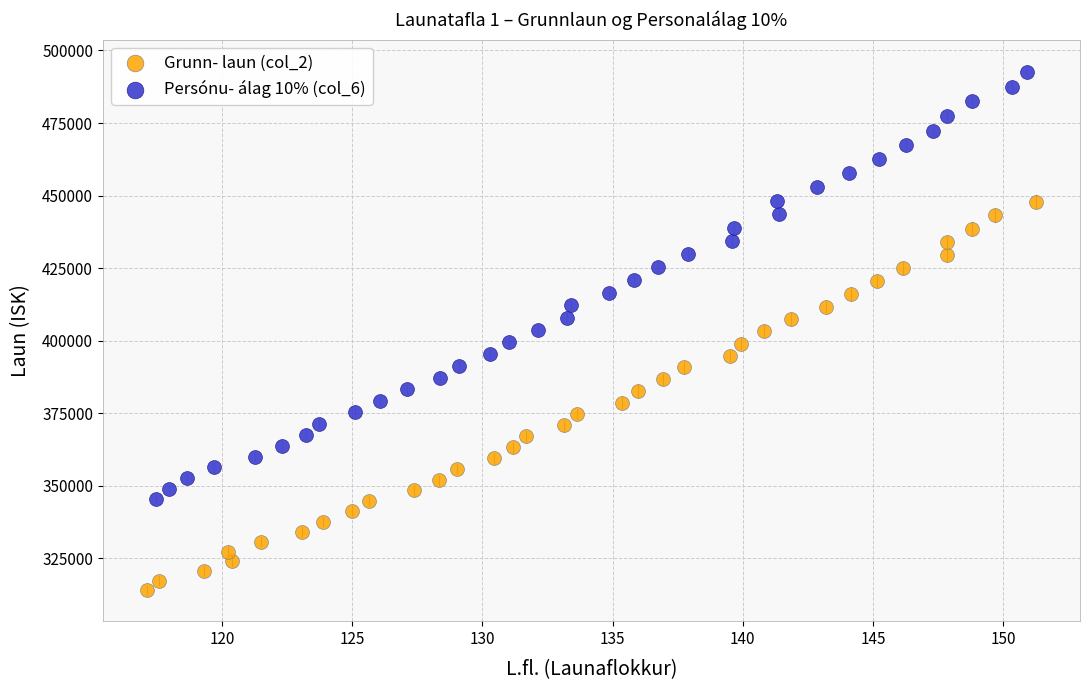

Which series reaches the maximum Y coordinate?

Persónu- álag 10% (col_6)